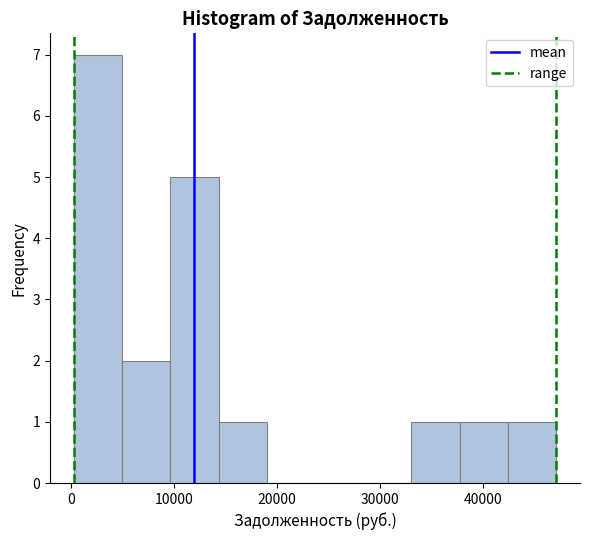

How tall is the bar that spans 38000 to 42000 on the x-axis? Neither the bar edges nor the heights are printed on the chart, so give them approximately, as read against the axes.

1